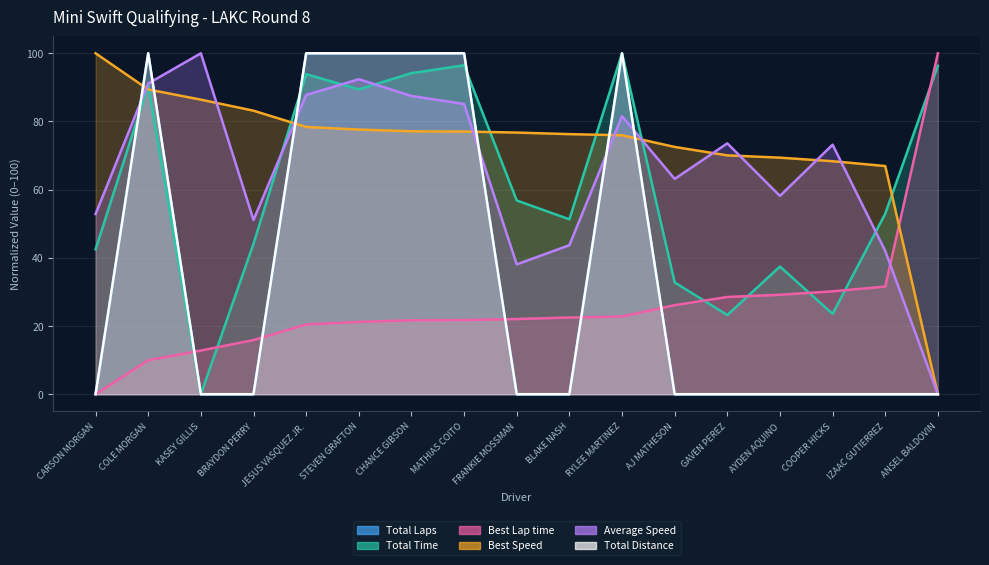

What is the label of the 14th point from the left?

AYDEN AQUINO